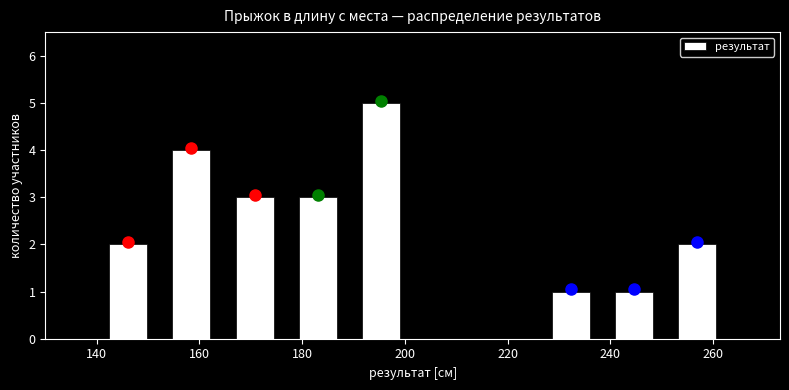

Which range on the x-axis has the tallest bar?

190 to 202